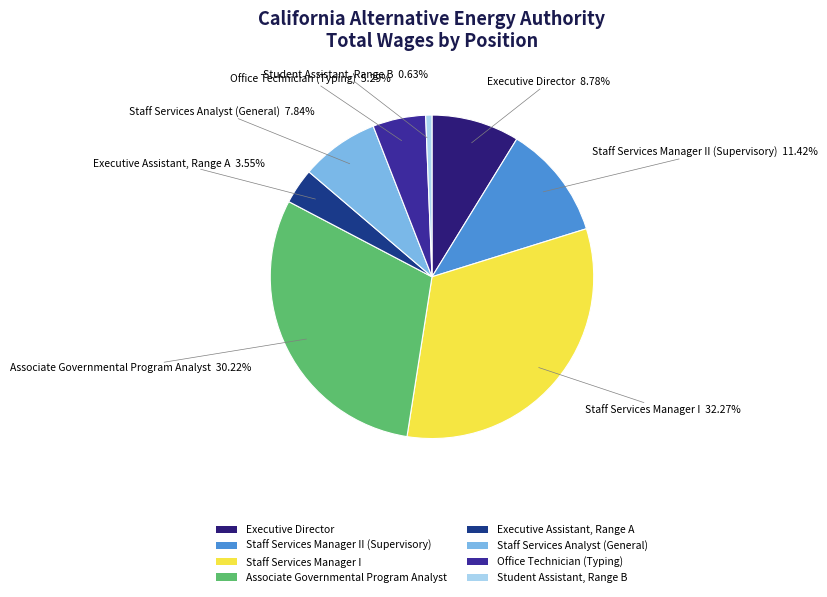

To the nearest percent, what percentage of the pie is Executive Director?

9%